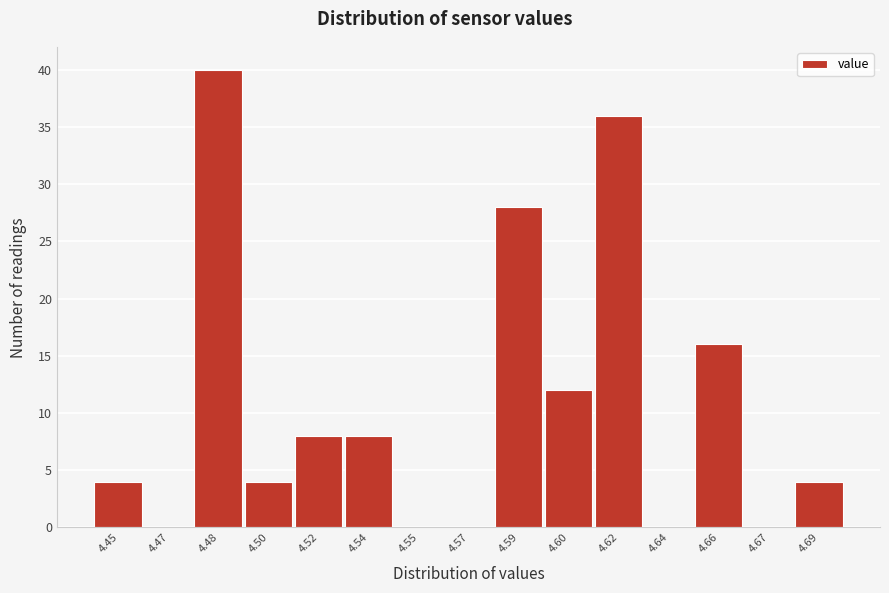

Reading left to right, extract all data points from this chart.

4.45=4	4.47=0	4.48=40	4.50=4	4.52=8	4.54=8	4.55=0	4.57=0	4.59=28	4.60=12	4.62=36	4.64=0	4.66=16	4.67=0	4.69=4